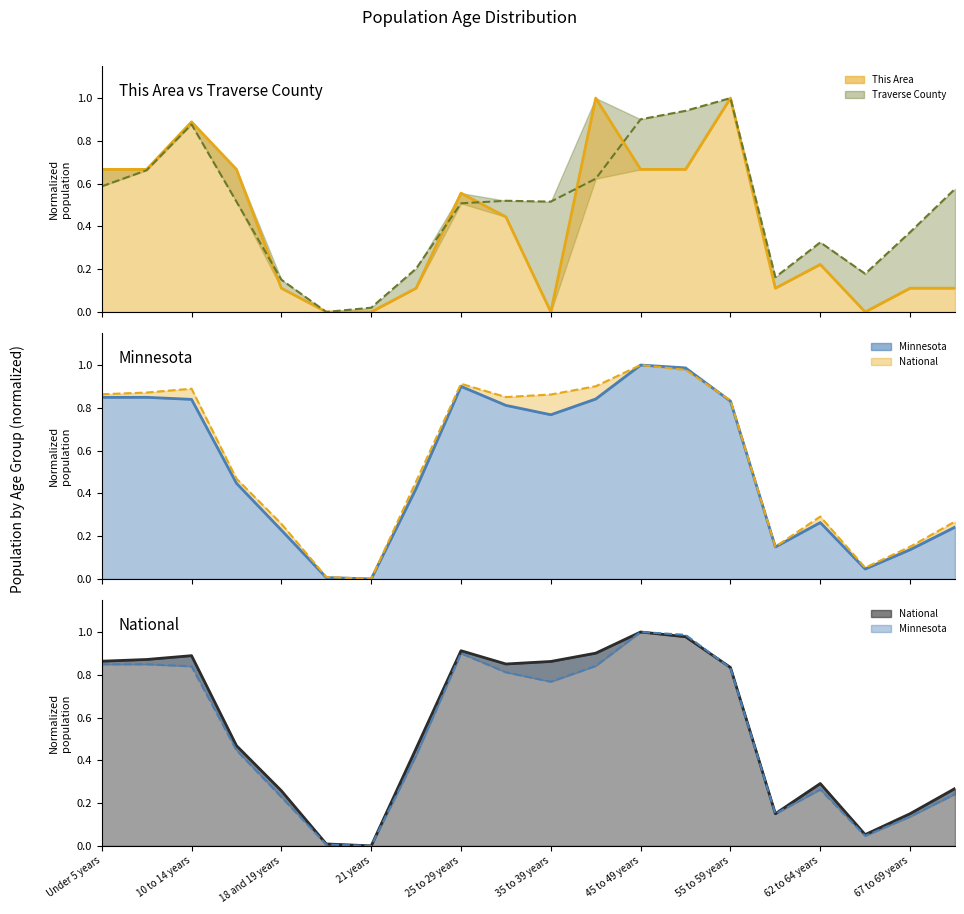

True or false: National line has more than 2 points higher than both neighbors.

True